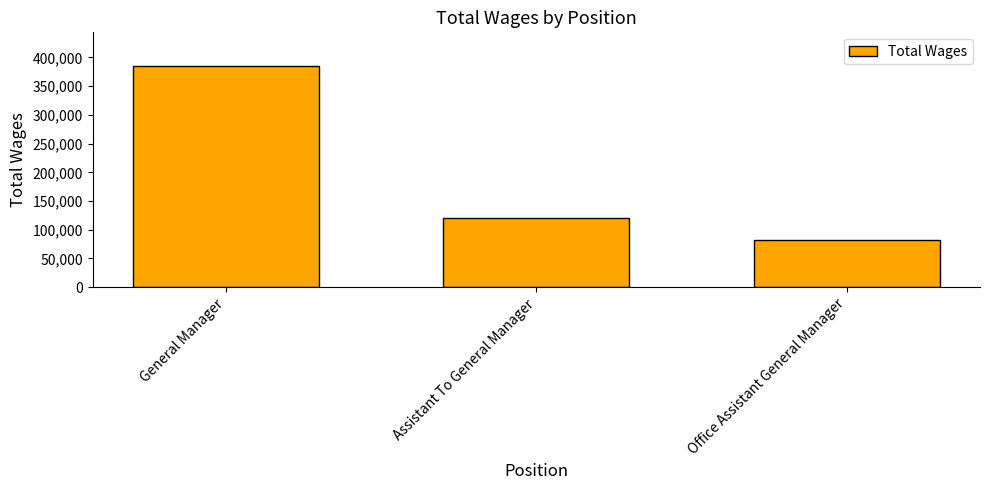

At which label is the value closest to 233704?

Assistant To General Manager